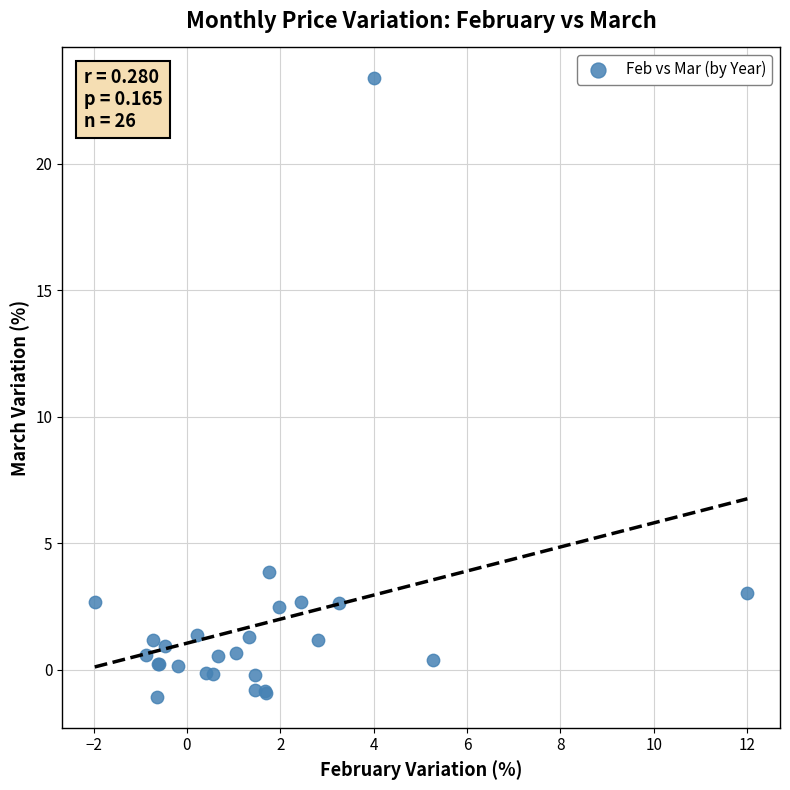

What Y value in the scatter plot is closest to 11?

3.9